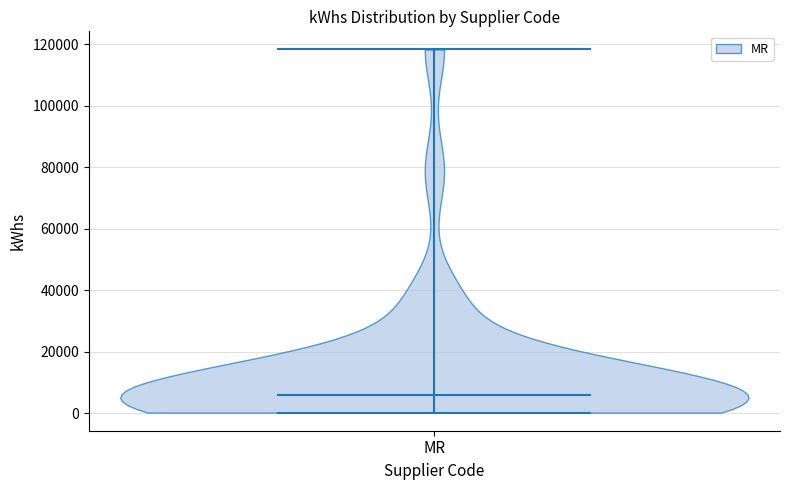

Read this violin plot against the y-axis: where its median line is, and the lowest and highest points the violin reaches. The values are not printed on the chart, so give them approximately, as read against the axis.

median line 6000, lowest point 0, highest point 118000